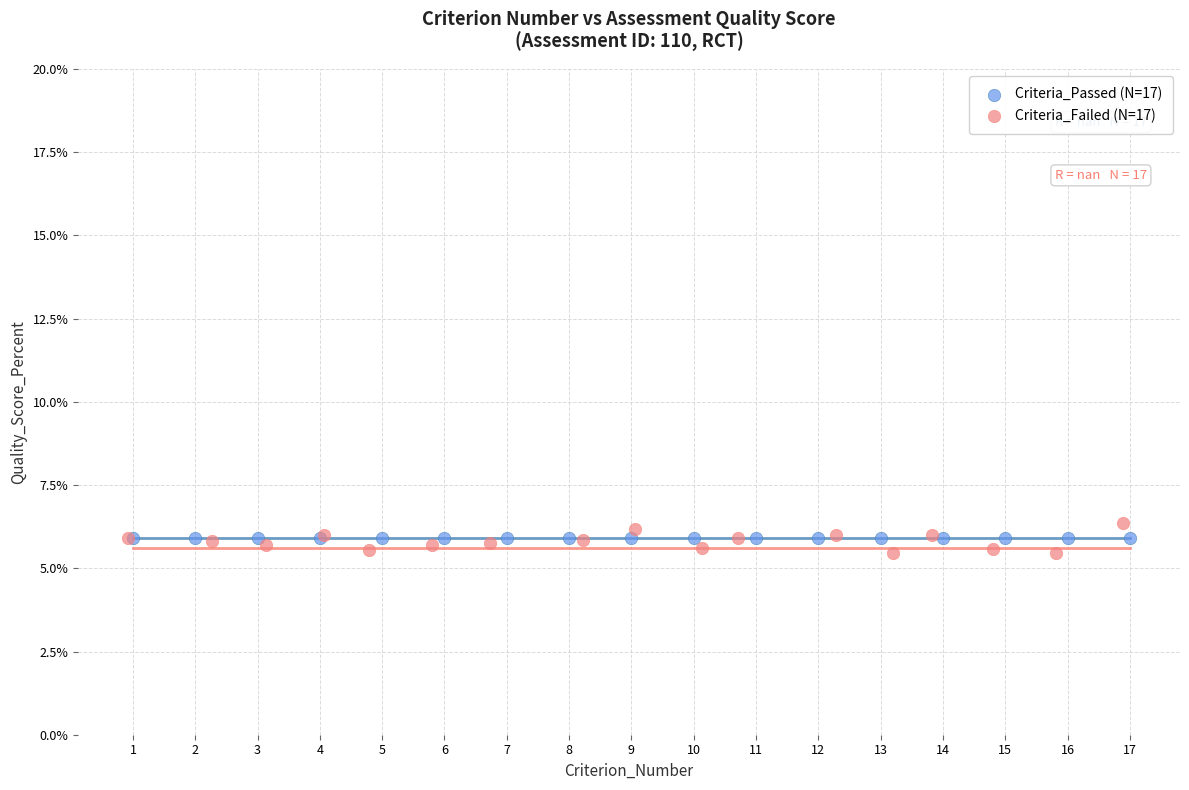

What are all the series names shown in the legend?

Criteria_Passed (N=17), Criteria_Failed (N=17)